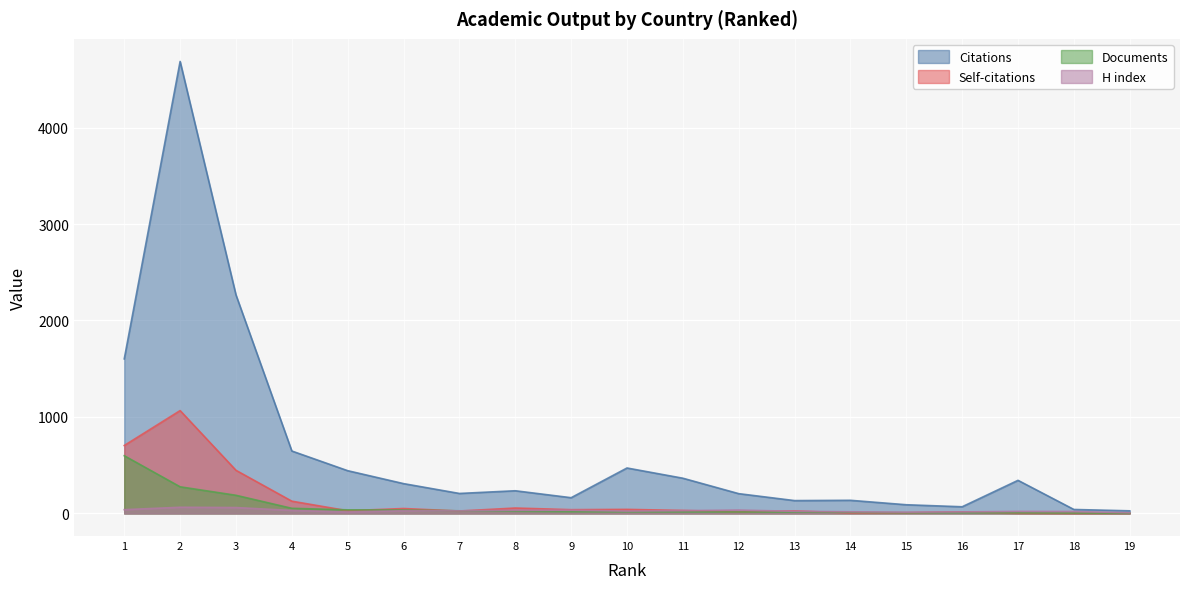

List the series in order of their peak value, highest first.

Citations, Self-citations, Documents, H index